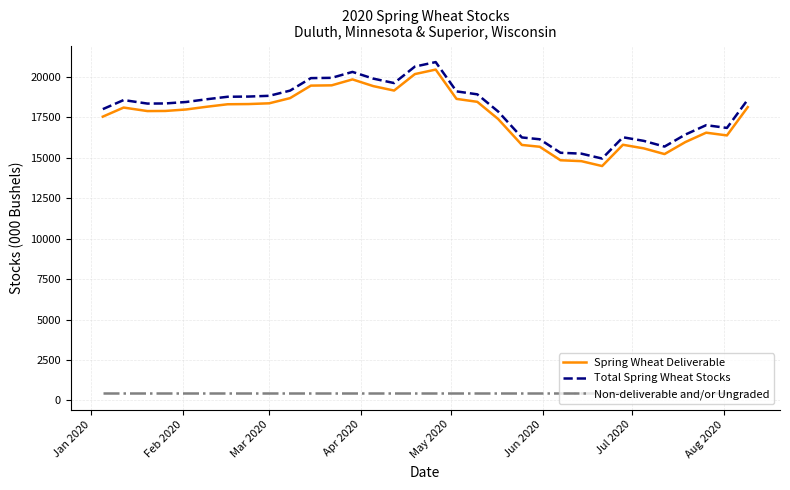

True or false: Non-deliverable and/or Ungraded and Total Spring Wheat Stocks intersect in this chart.

False